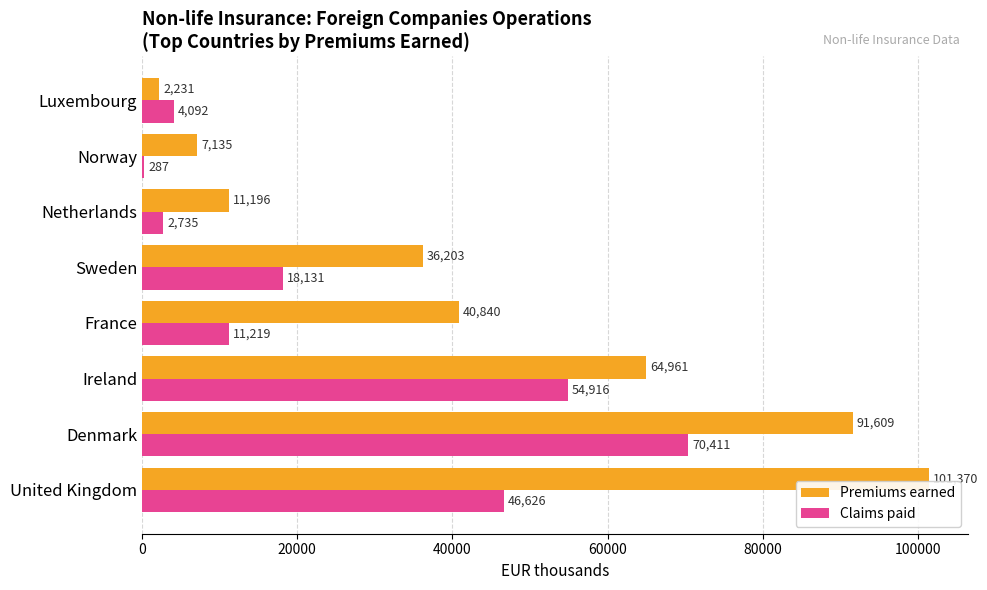

What are all the series names shown in the legend?

Premiums earned, Claims paid